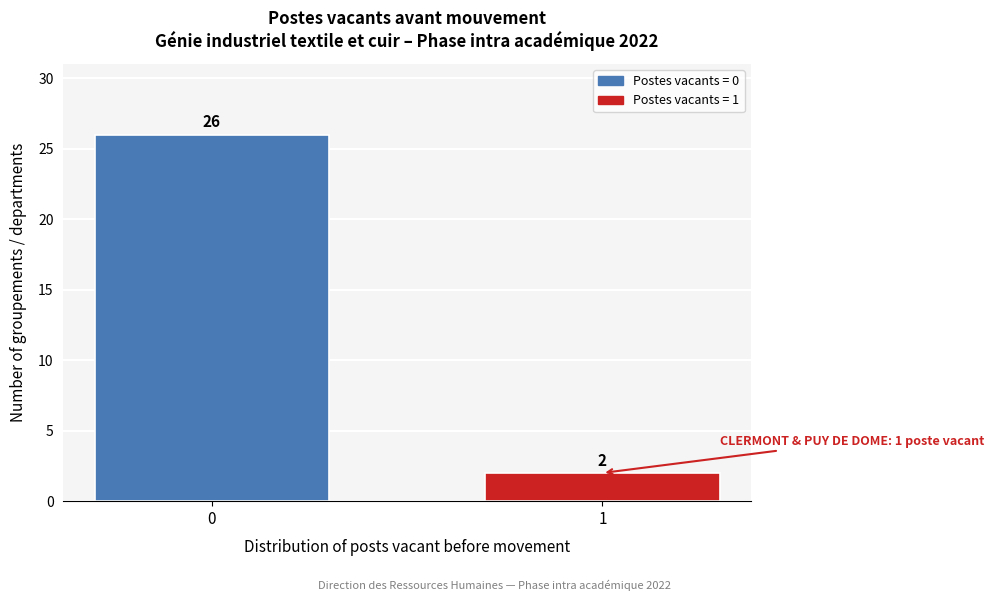

Reading left to right, list all the values displayed in this chart.

0=26	1=2